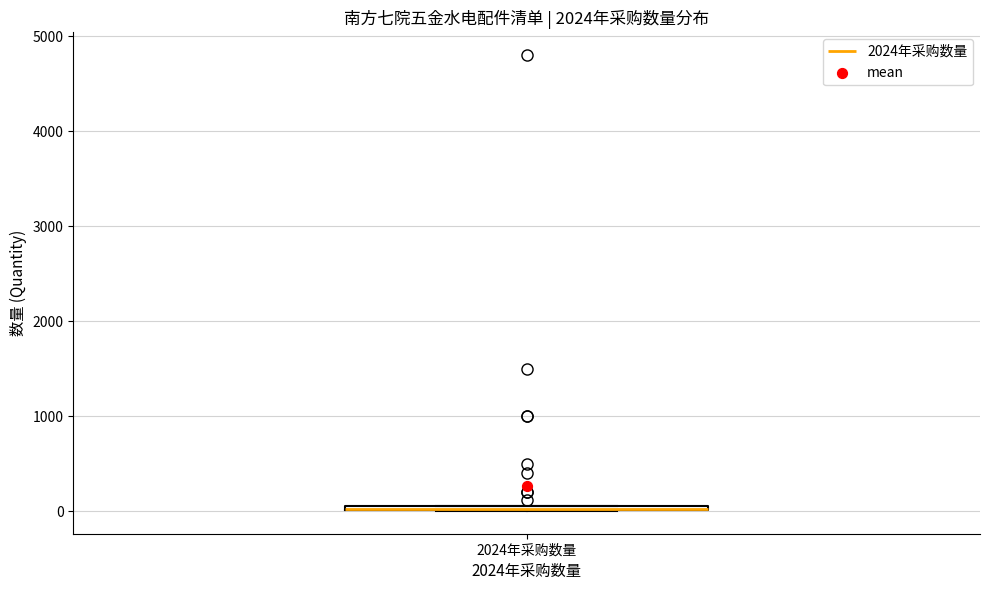

Where is the upper edge of the box for 2024年采购数量 on the y-axis? The values are not printed on the chart, so give them approximately, as read against the axis.

100